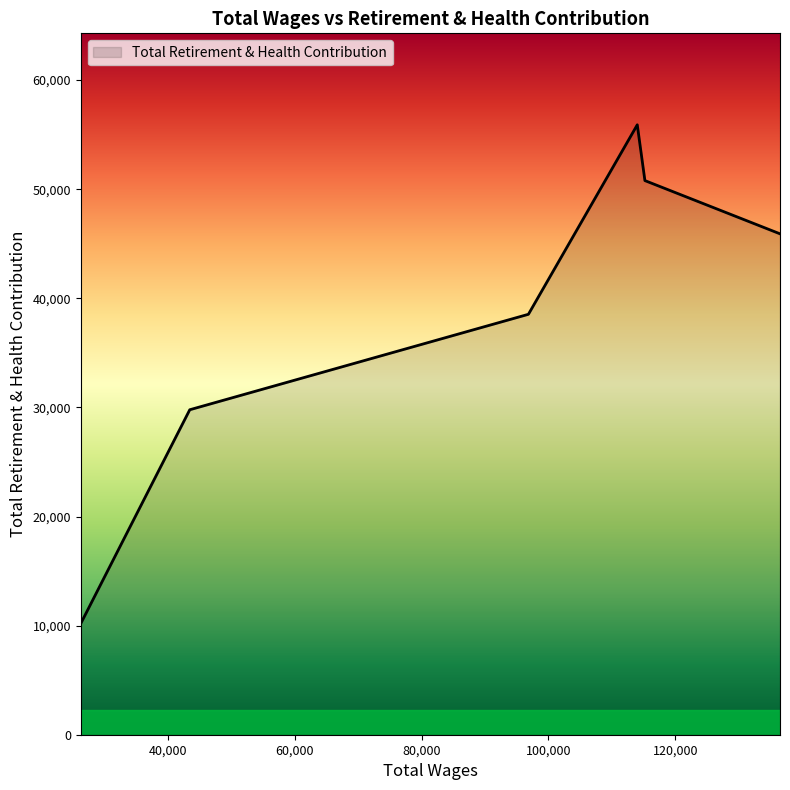

What is the maximum value shown in the chart?

55901